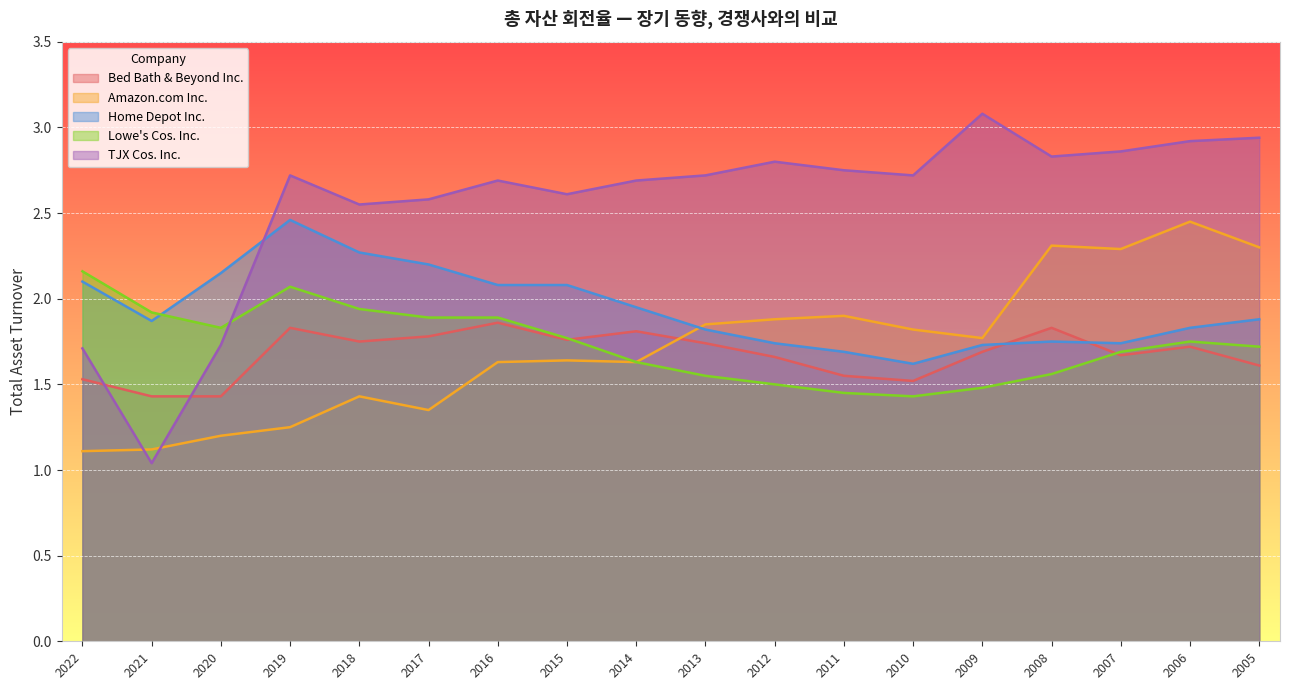

Is the value of Lowe's Cos. Inc. at 2020 greater than the value of Bed Bath & Beyond Inc. at 2018?

Yes